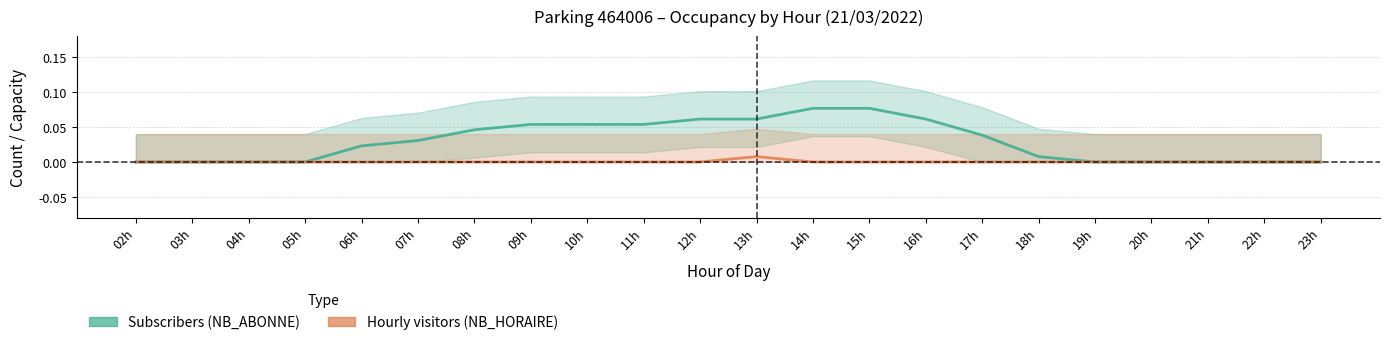

Between 11h and 19h, which is larger?

11h